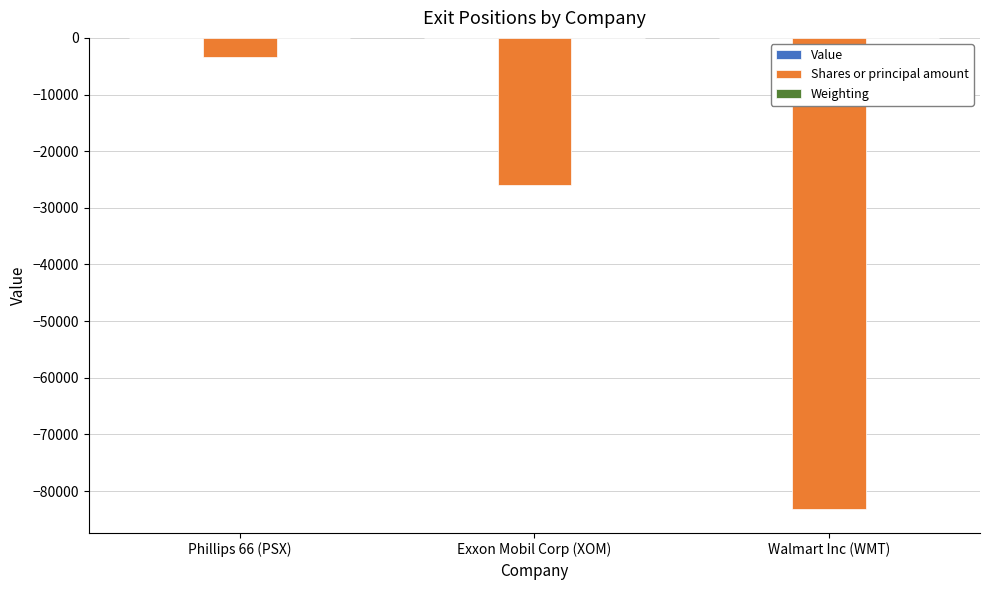

What is the total value across all series at Phillips 66 (PSX)?

-3414.1